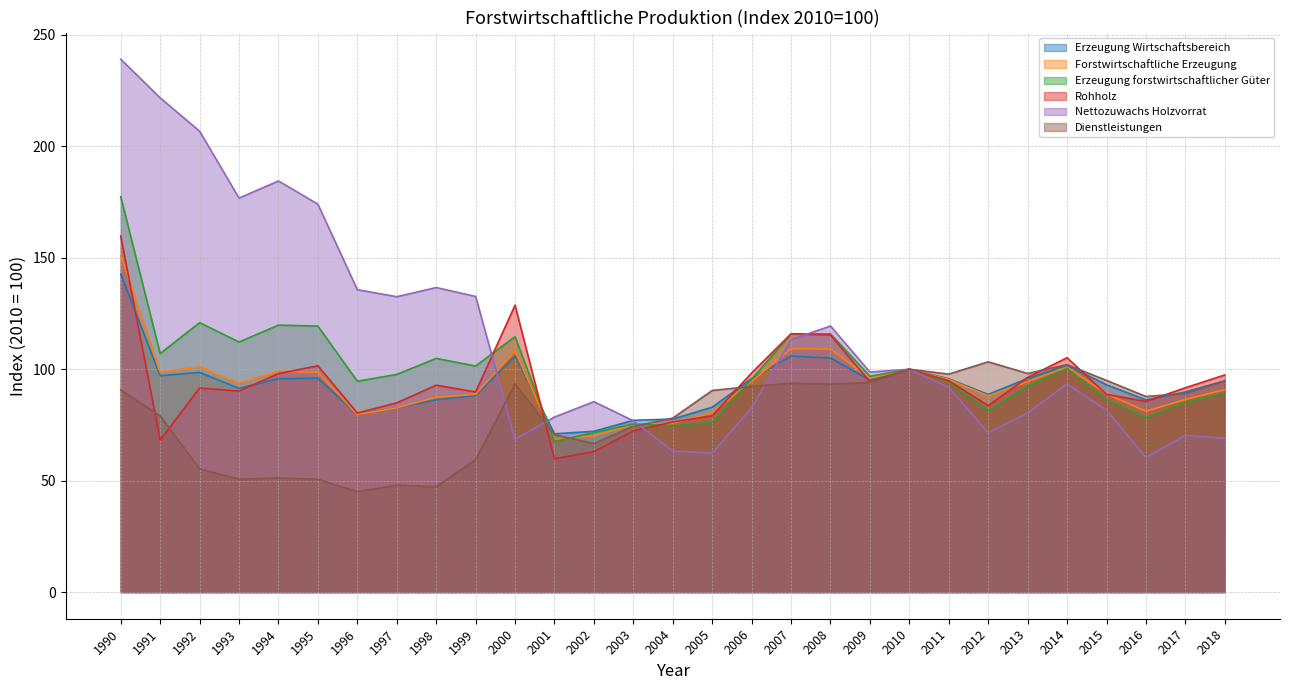

What are all the series names shown in the legend?

Erzeugung Wirtschaftsbereich, Forstwirtschaftliche Erzeugung, Erzeugung forstwirtschaftlicher Güter, Rohholz, Nettozuwachs Holzvorrat, Dienstleistungen